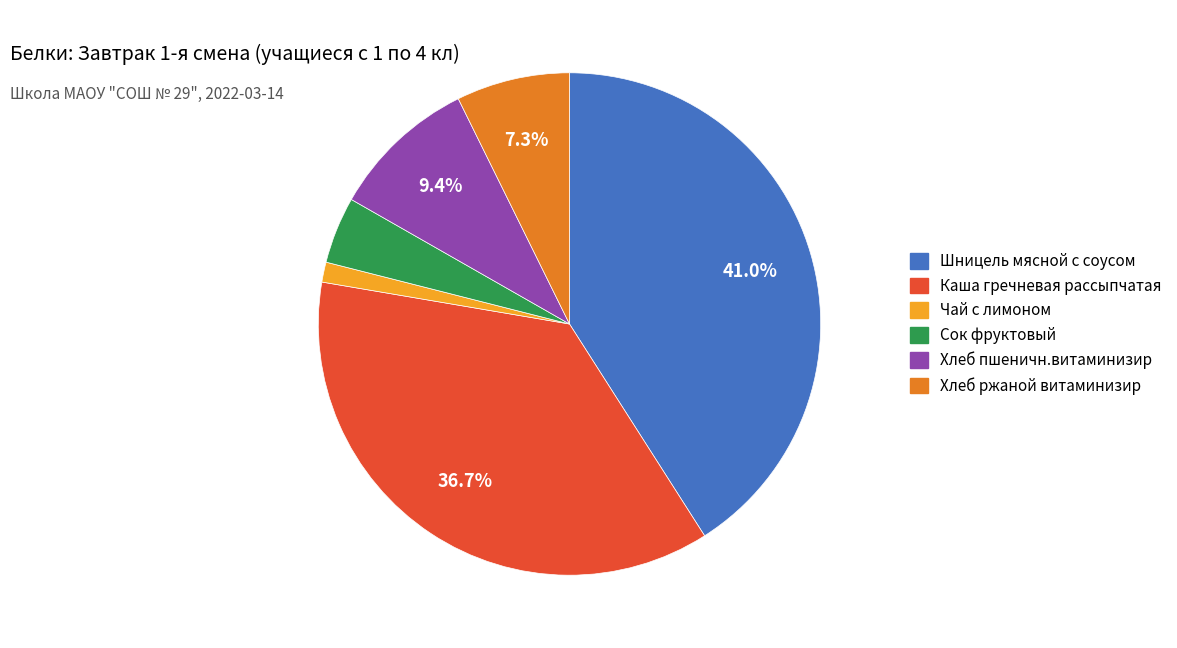

To the nearest percent, what is the difference between the largest and smallest slice percentages?

40%